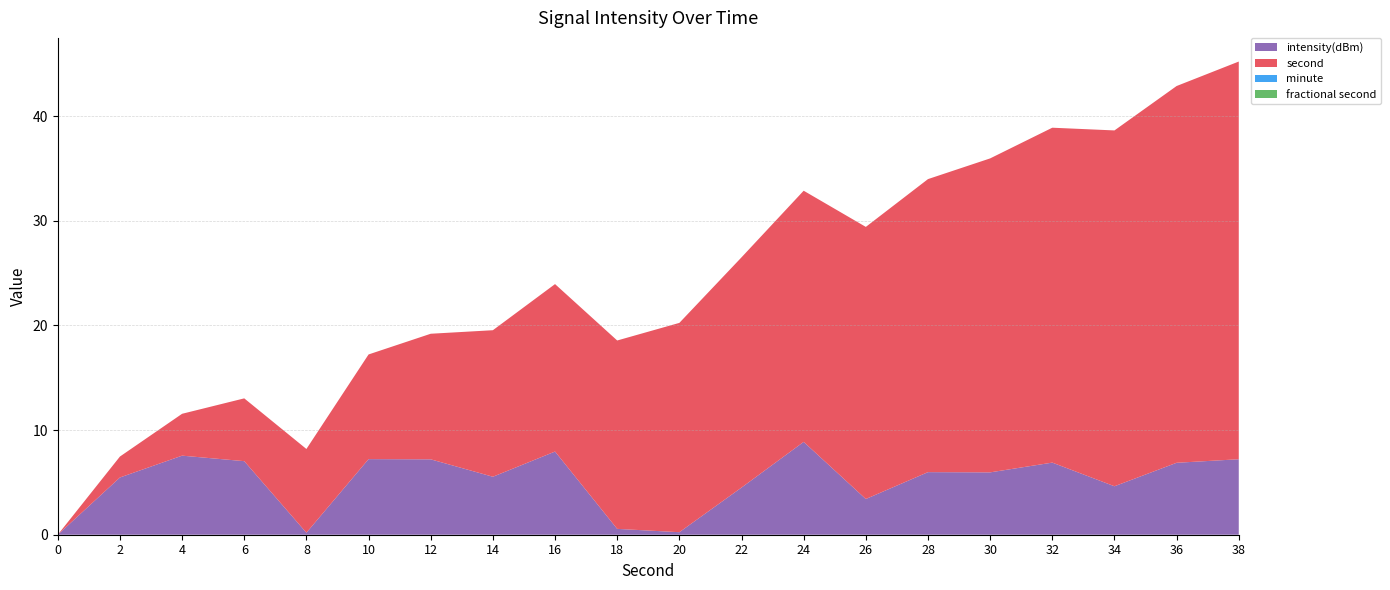

Reading left to right, extract all data points from this chart.

intensity(dBm): -130.0	-124.5	-122.4	-123.0	-129.8	-122.8	-122.8	-124.5	-122.0	-129.4	-129.8	-125.5	-121.1	-126.6	-124.0	-124.0	-123.1	-125.4	-123.1	-122.8
minute: 0.0	0.0	0.0	0.0	0.0	0.0	0.0	0.0	0.0	0.0	0.0	0.0	0.0	0.0	0.0	0.0	0.0	0.0	0.0	0.0
second: 0.0	2.0	4.0	6.0	8.0	10.0	12.0	14.0	16.0	18.0	20.0	22.0	24.0	26.0	28.0	30.0	32.0	34.0	36.0	38.0
fractional second: 0.0	0.0	0.0	0.0	0.0	0.0	0.0	0.0	0.0	0.0	0.0	0.0	0.0	0.0	0.0	0.0	0.0	0.0	0.0	0.0